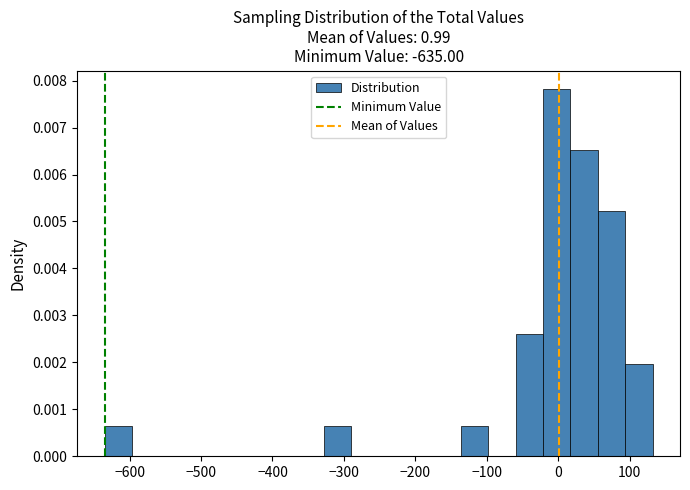

Read against the x-axis, roughly where is the centre of the tallest bar?

0